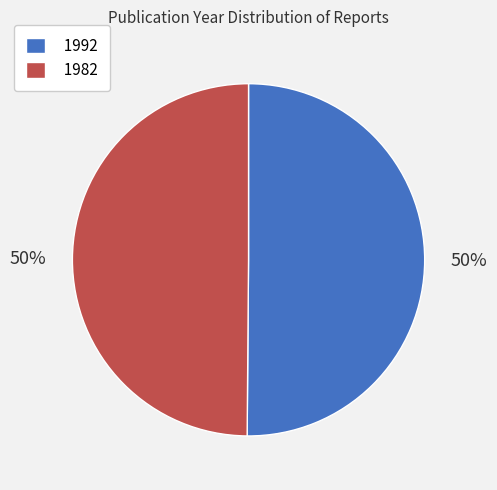

Is the sum of 1982 and 1992 greater than half?

Yes